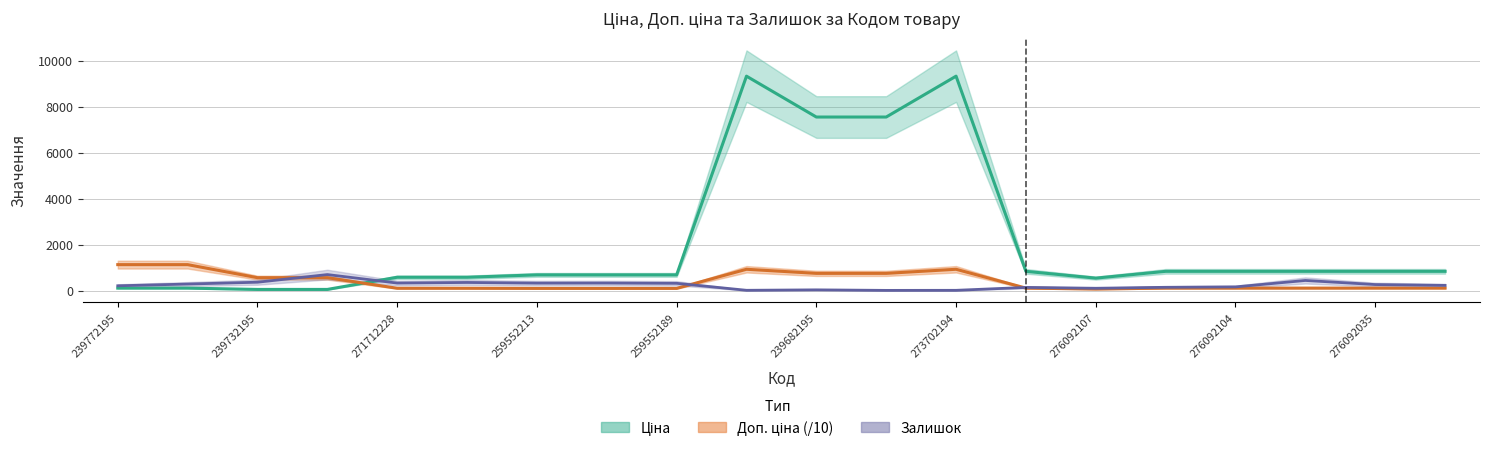

Is it true that Доп. ціна (/10) equals 63.0 at 259552189?

False